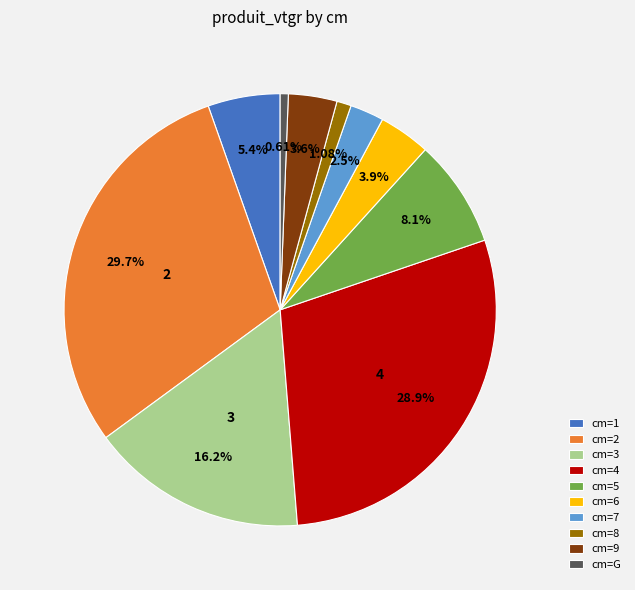

What is the ratio of the value at cm=2 to the value at cm=9?

8.2